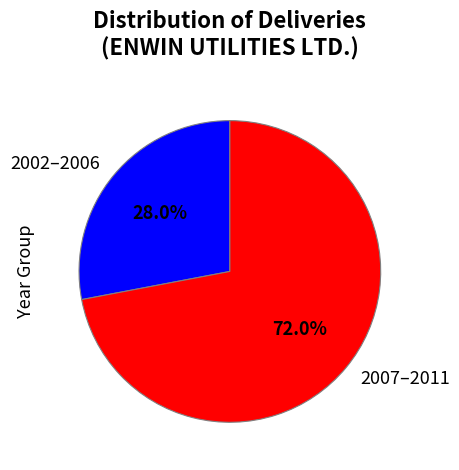

Is there any slice that represents more than half of the pie?

Yes